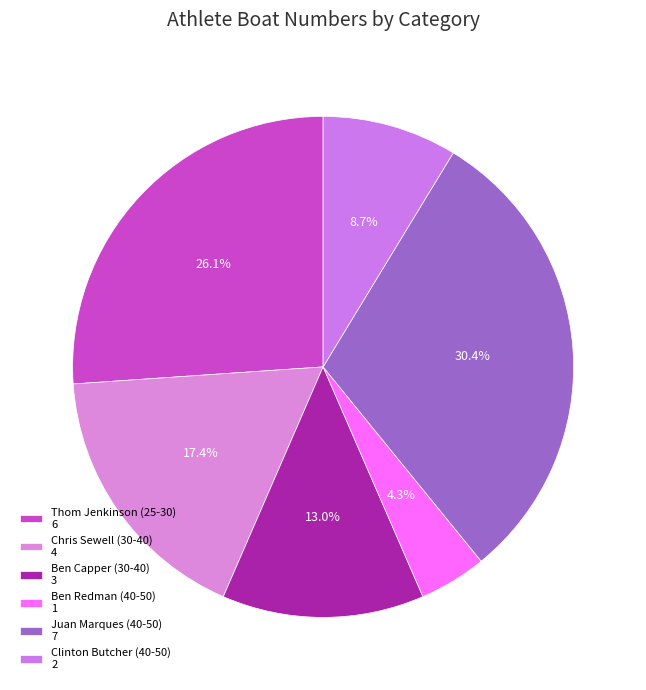

What is the ratio of the value at Thom Jenkinson (25-30) to the value at Ben Capper (30-40)?

2.0